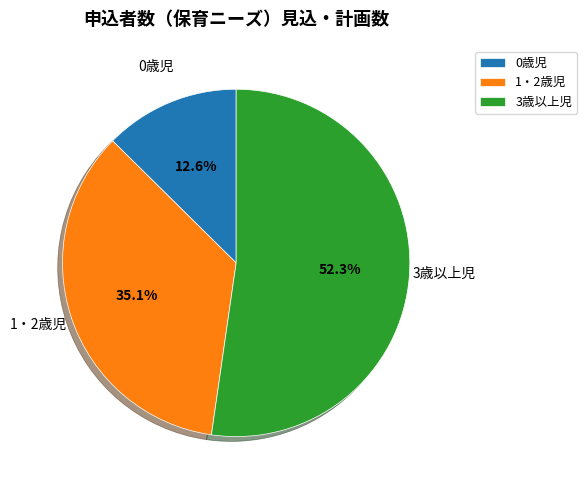

Rank the categories by value from lowest to highest.

0歳児, 1・2歳児, 3歳以上児